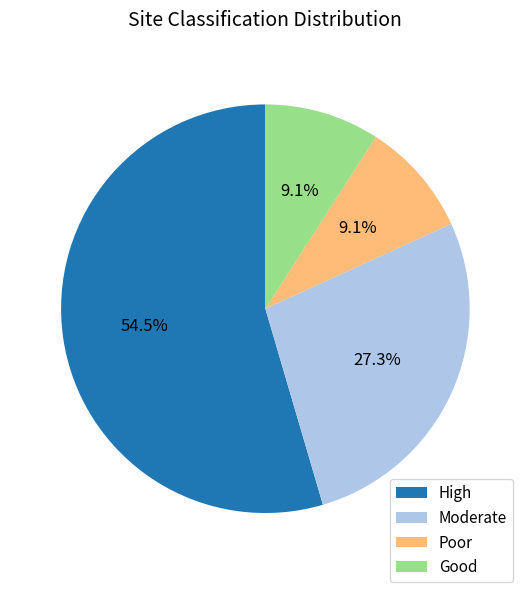

Does Moderate account for over 50% of the chart?

No